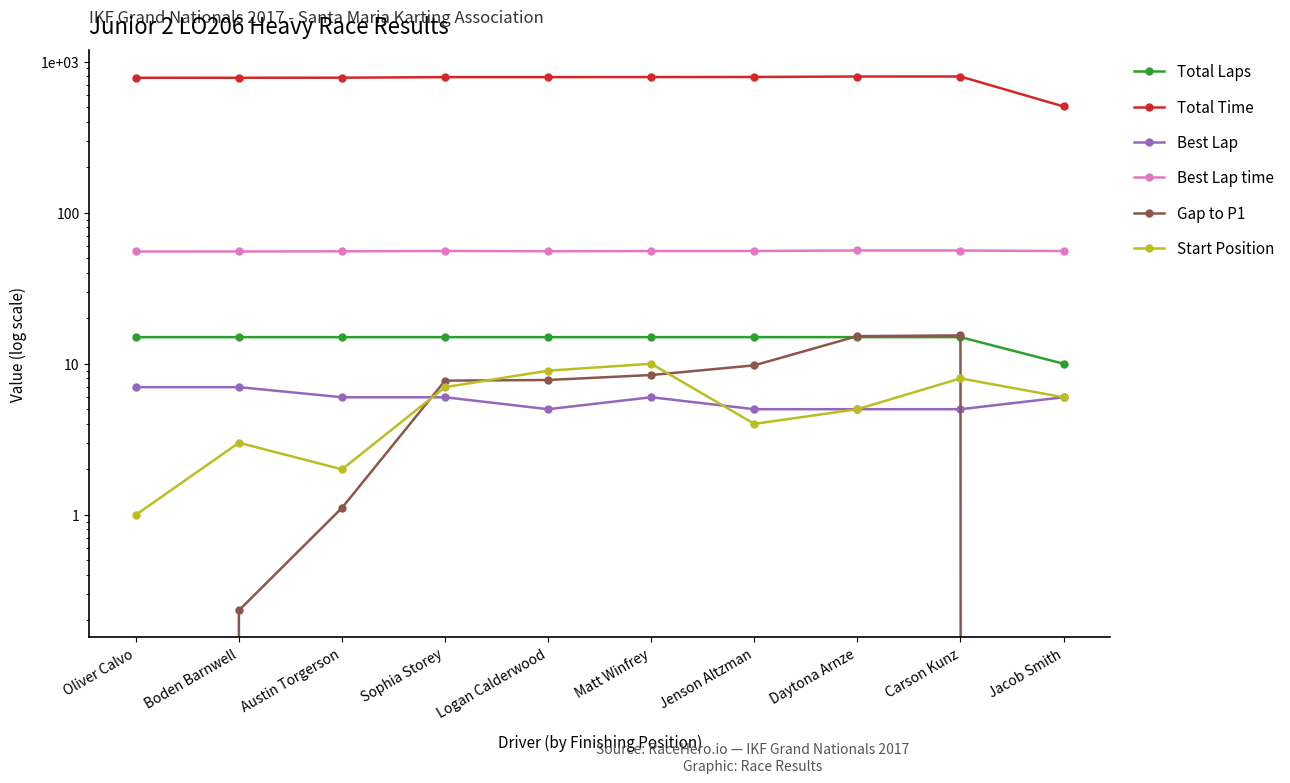

At which label does Best Lap reach its peak?

Oliver Calvo